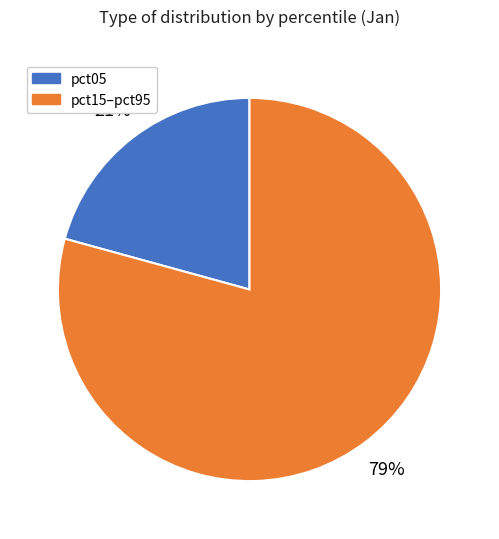

Is there any slice that represents more than half of the pie?

Yes